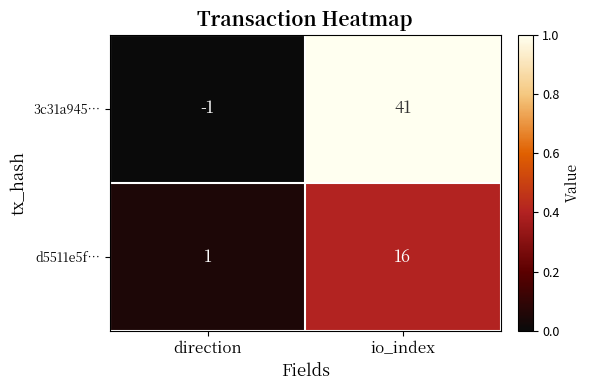

Rank the series at io_index from lowest to highest value.

d5511e5f…, 3c31a945…